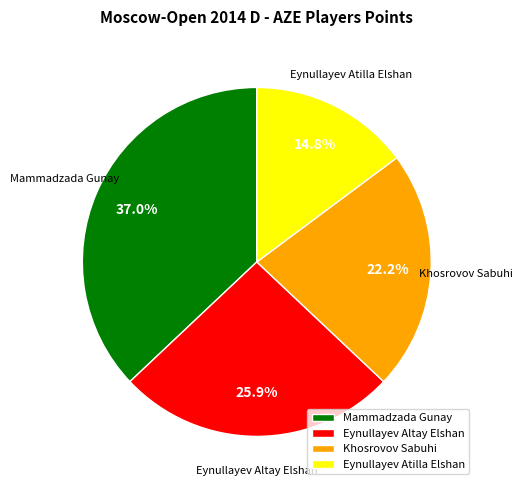

Rank the categories by value from highest to lowest.

Mammadzada Gunay, Eynullayev Altay Elshan, Khosrovov Sabuhi, Eynullayev Atilla Elshan